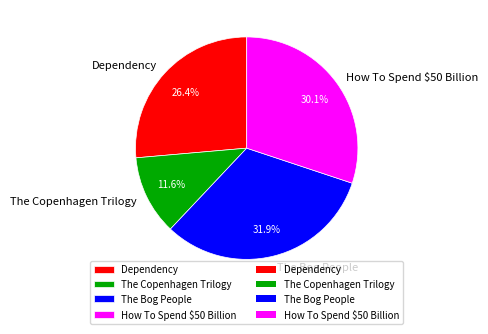

Between The Copenhagen Trilogy and The Bog People, which is larger?

The Bog People